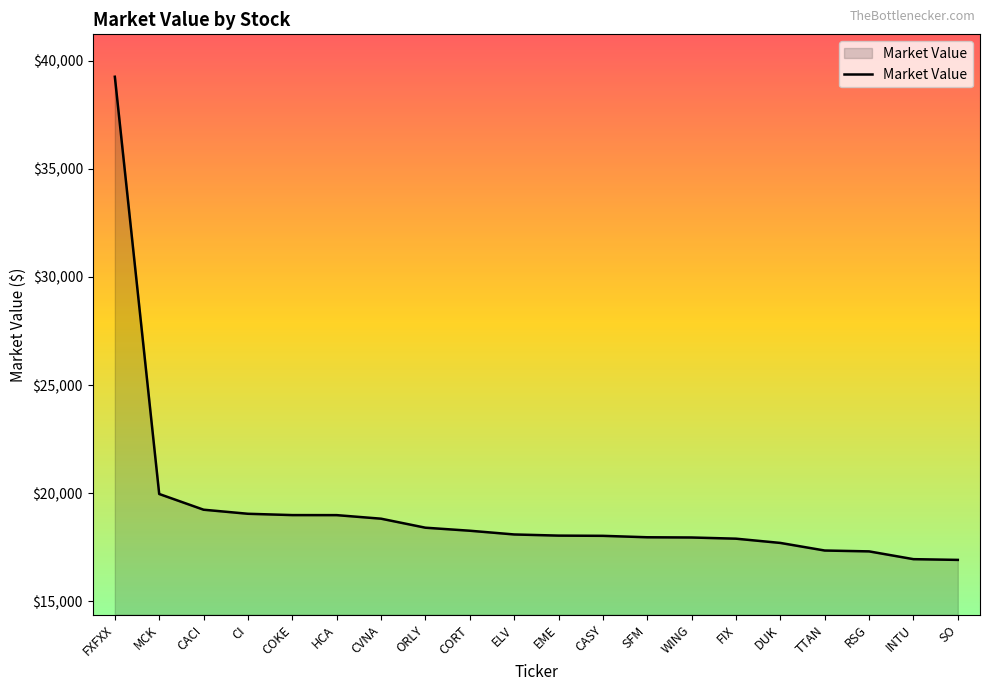

How many lines are shown in the chart?

1